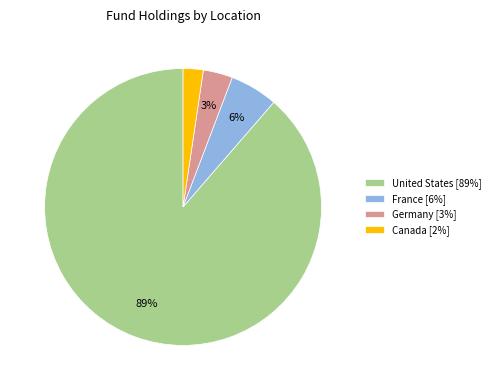

To the nearest percent, what is the average slice percentage?

25%